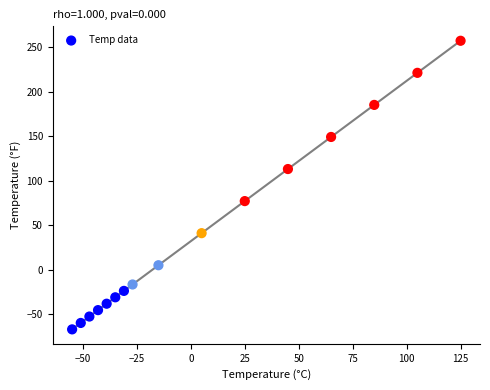

What is the range of X values (max minus min)?

180.0